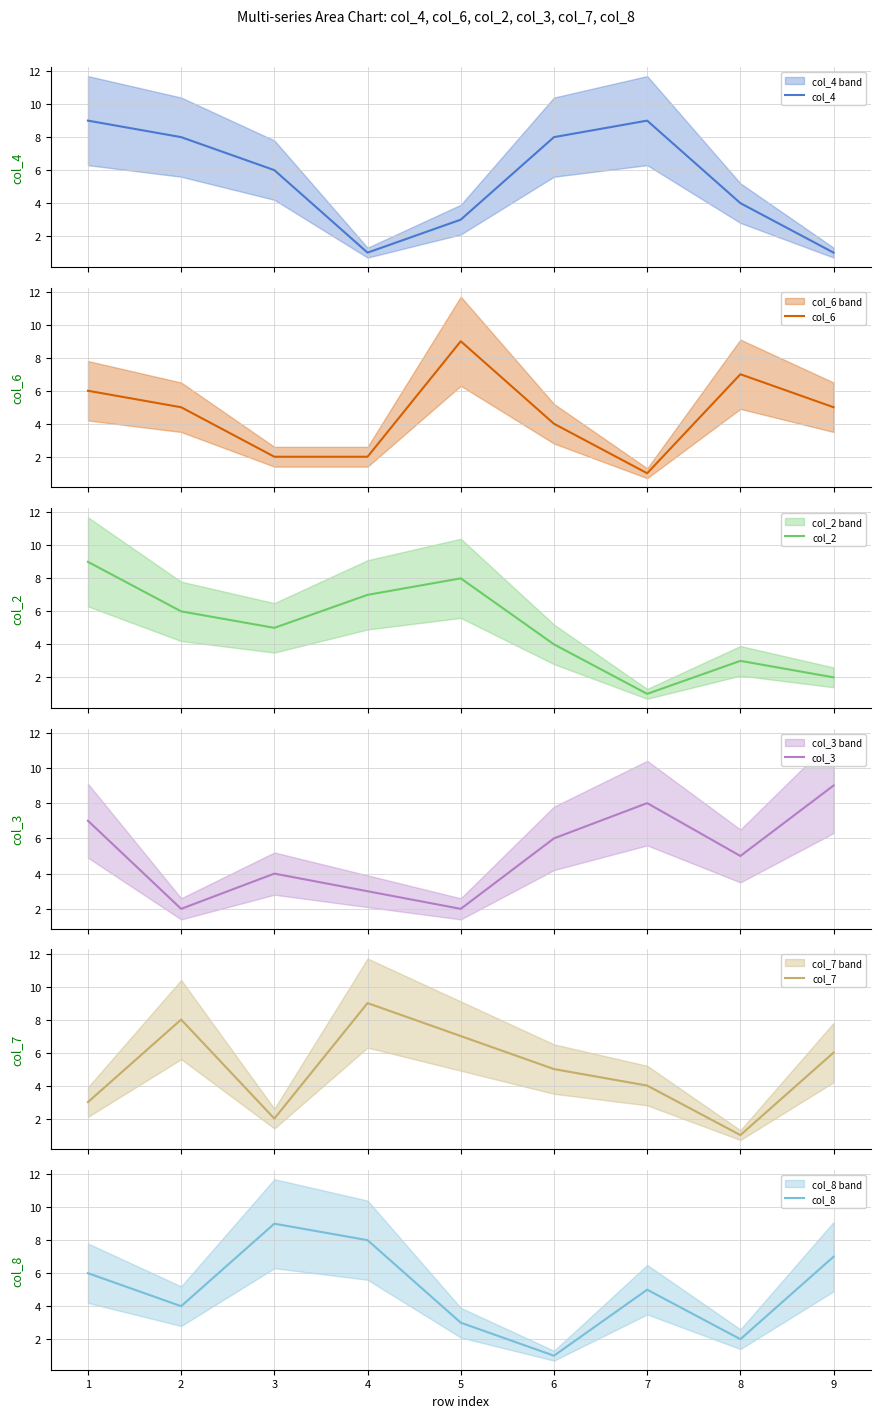

True or false: col_4 has more than 0 interior local peaks.

True